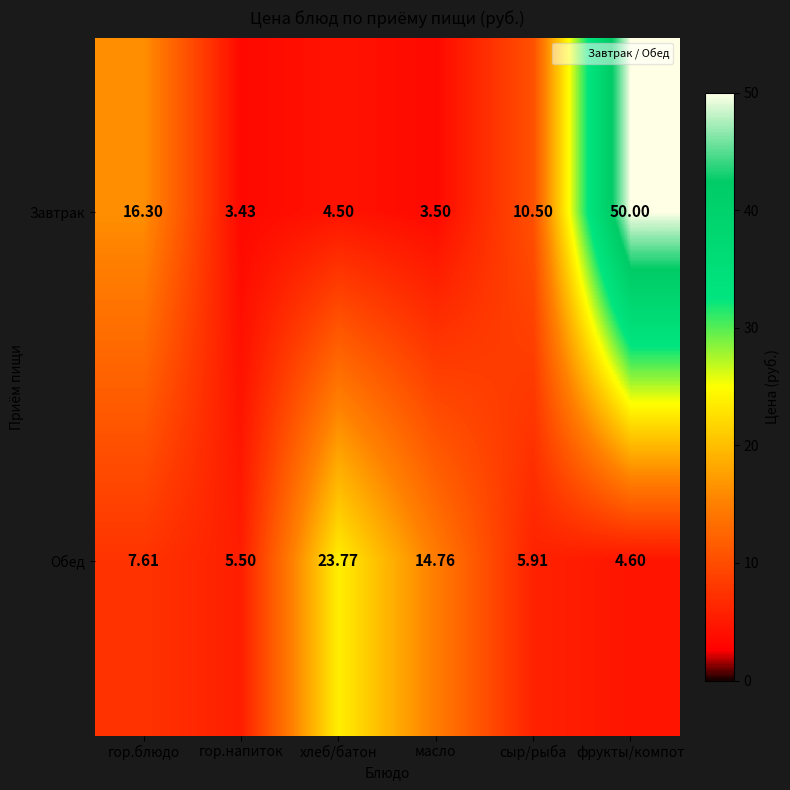

At which label is Обед closest to 14?

масло